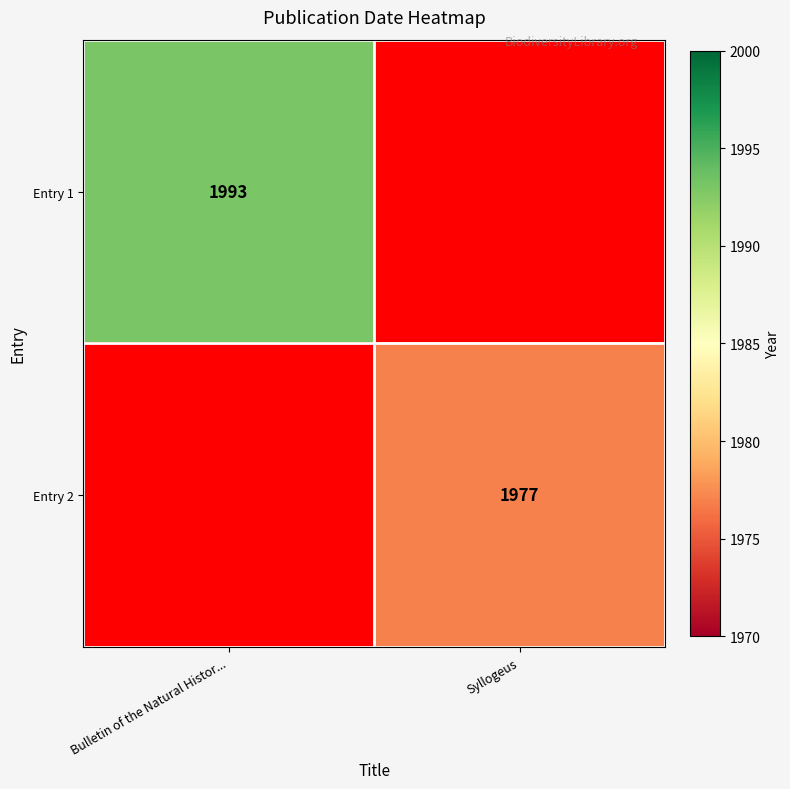

Is it true that Entry 1 equals 1993 at Bulletin of the Natural Histor...?

True